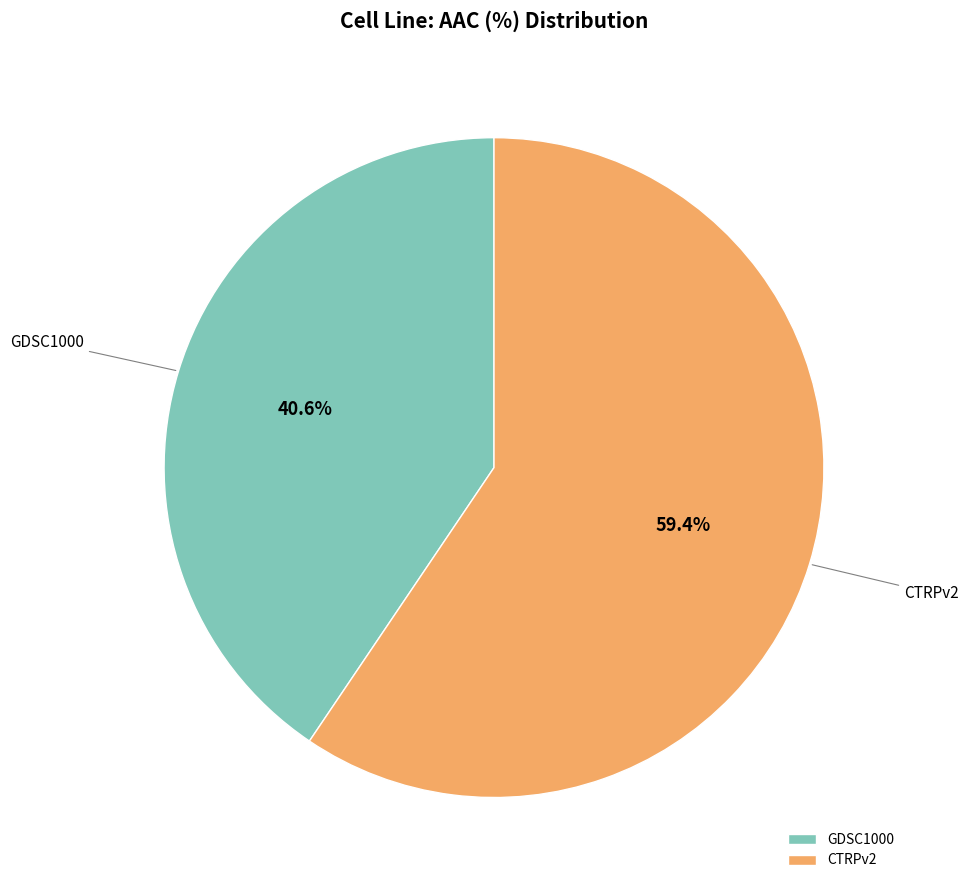

What is the smallest slice in the pie chart?

GDSC1000